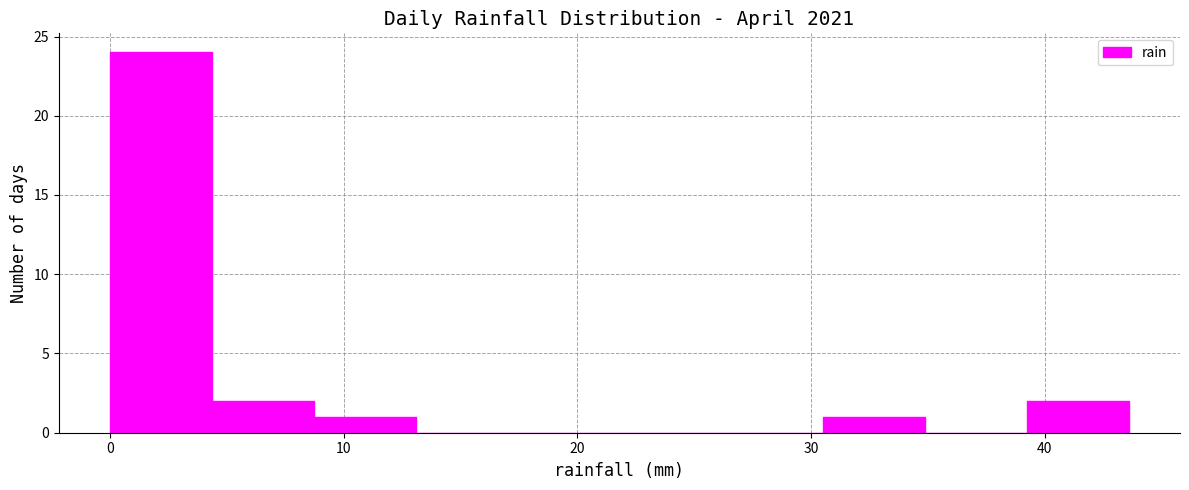

What is the height of the bar covering 39 to 44 on the x-axis? Neither the bar edges nor the heights are printed on the chart, so give them approximately, as read against the axes.

2